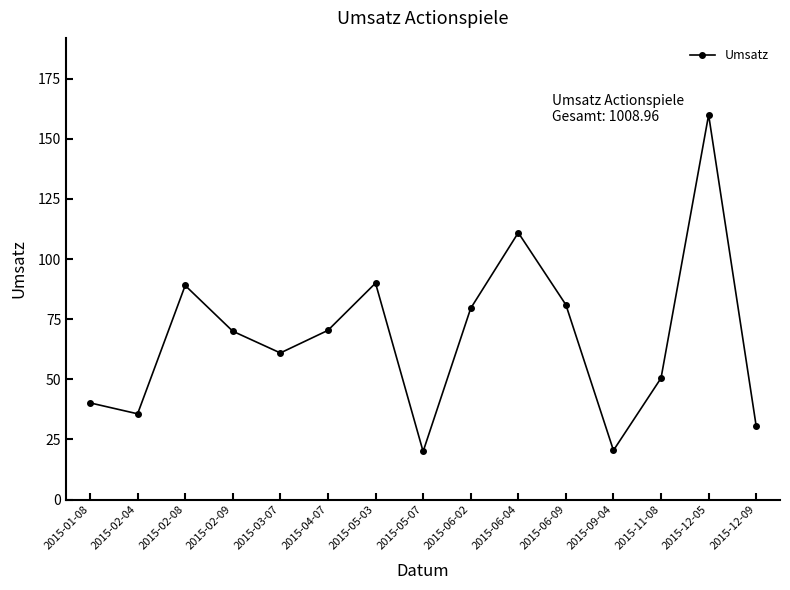

True or false: the data shows 40.2 at 2015-01-08.

True